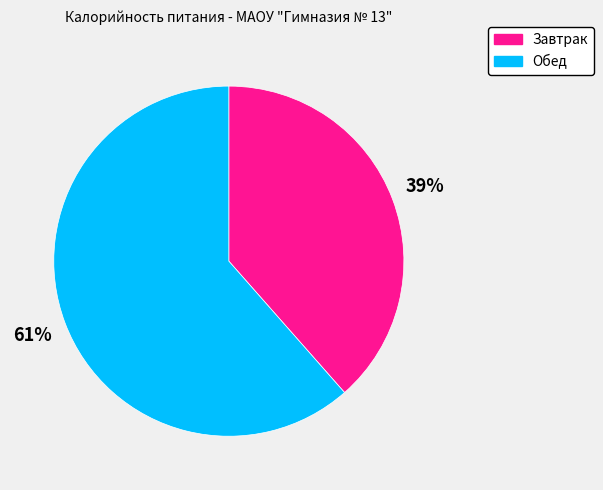

Rank the categories by value from lowest to highest.

Завтрак, Обед